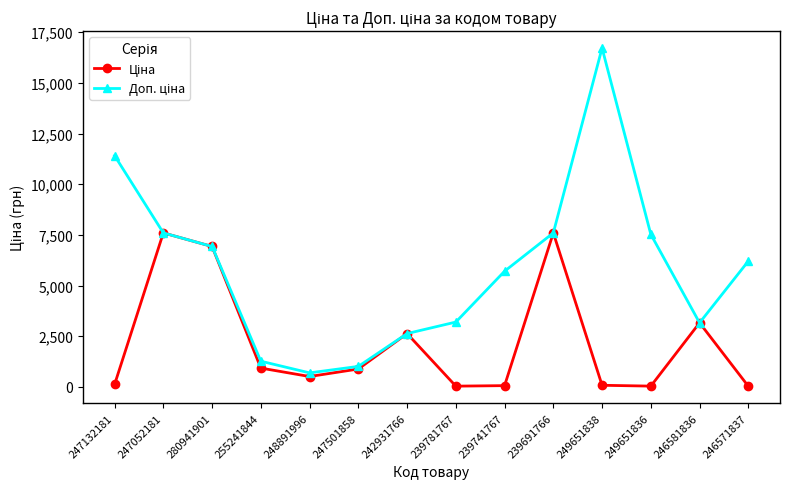

What is the greatest value displayed?

16722.0